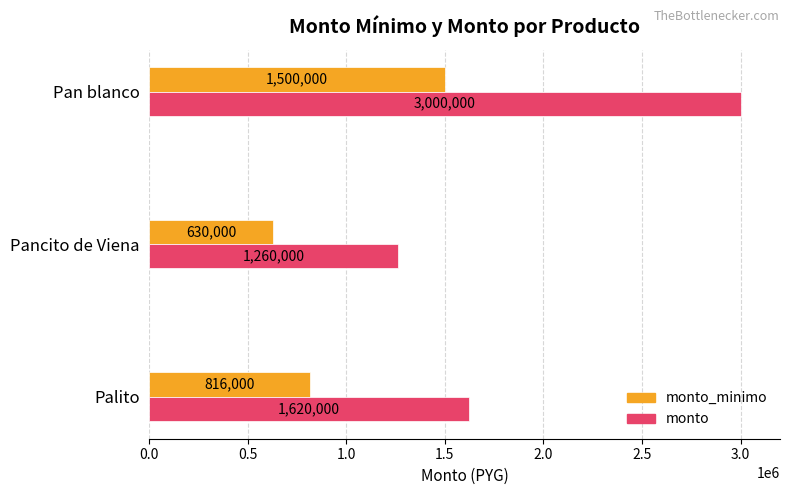

True or false: monto has a value of 1620000 at Palito.

True